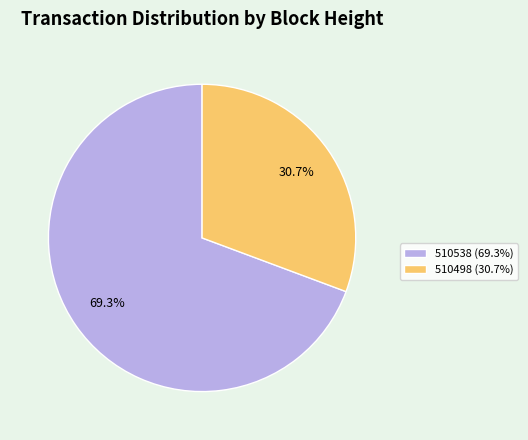

To the nearest percent, what percentage of the pie is 510498?

31%